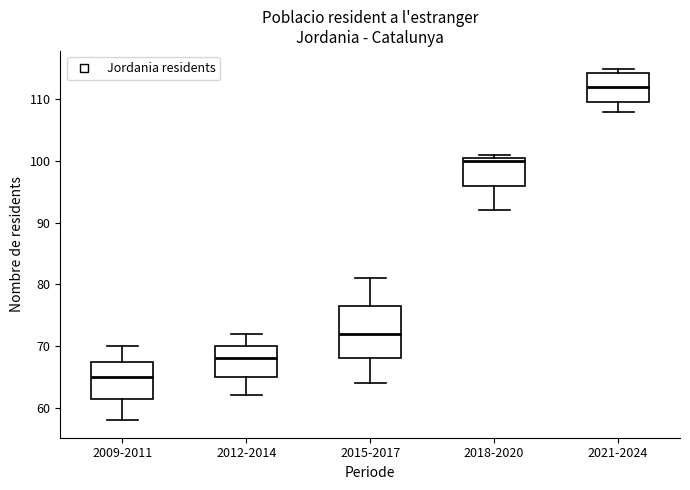

Which box has the highest median line?

2021-2024